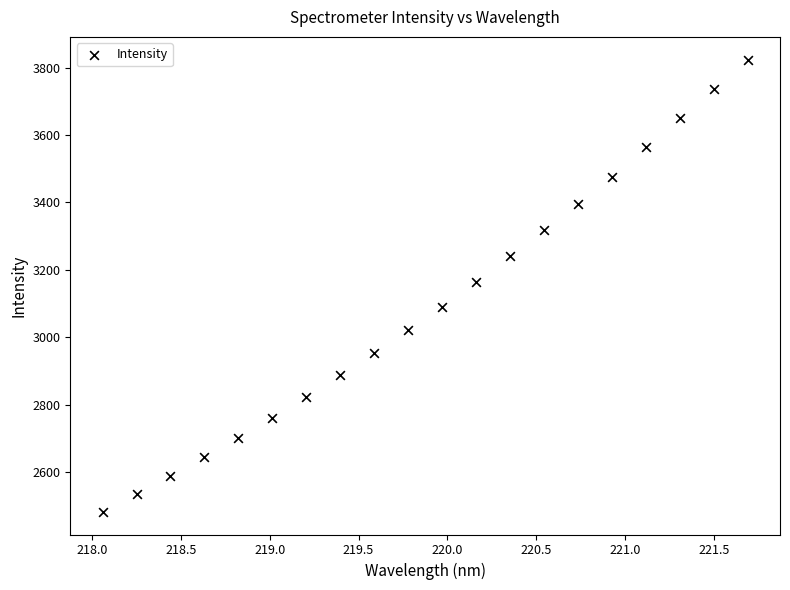

What is the range of X values (max minus min)?

3.6